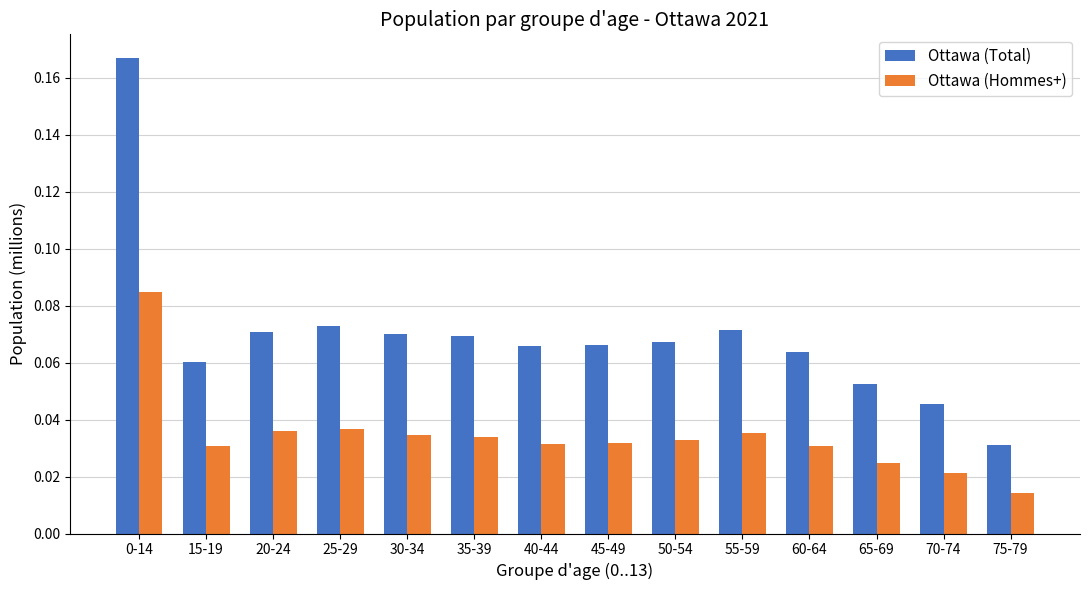

At which label is Ottawa (Hommes+) closest to 0?

75-79